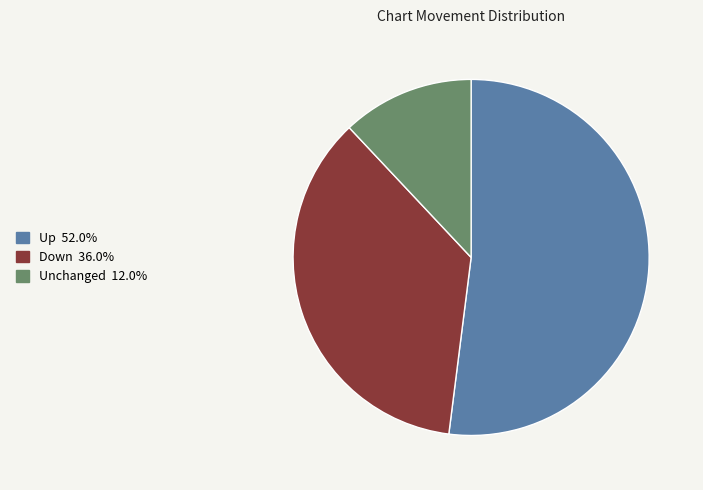

Is there a majority slice in this chart?

Yes